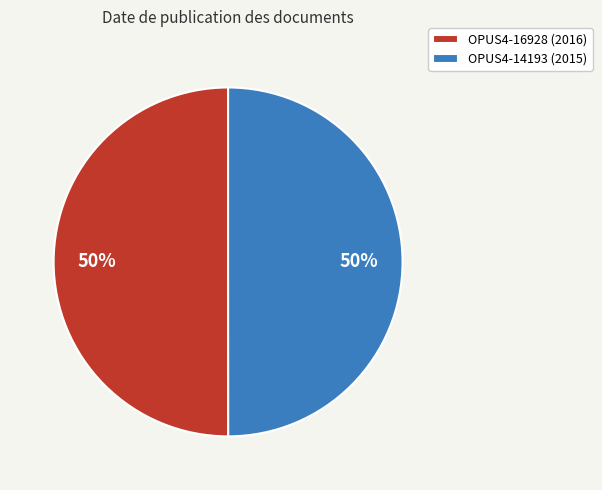

Is it true that OPUS4-16928 (2016) is 50% of the pie?

True